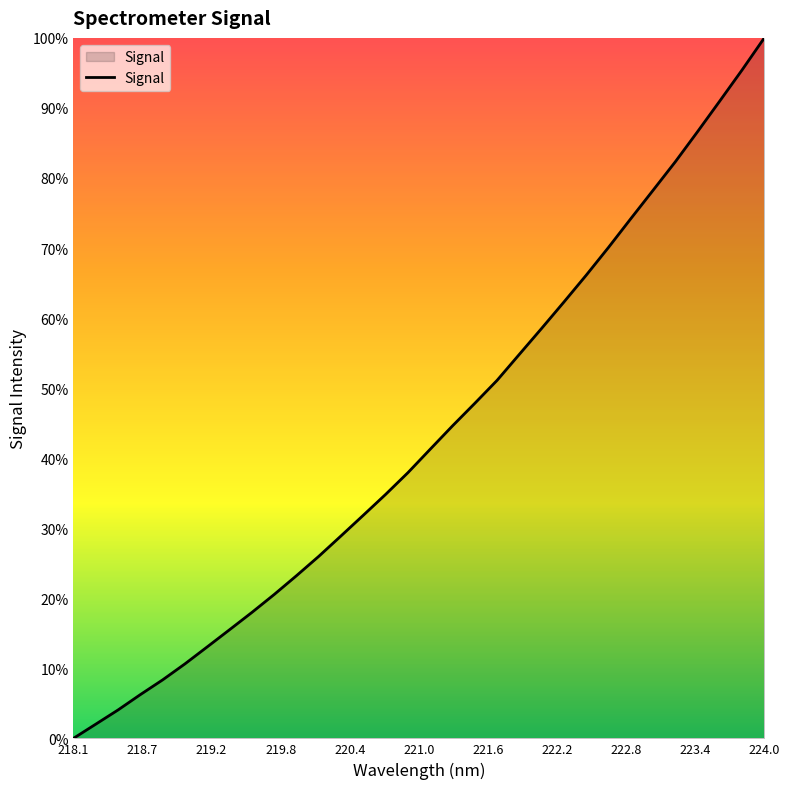

Reading left to right, list all the values displayed in this chart.

2359.6	2410.7	2461.9	2517.2	2570.3	2628.0	2689.2	2751.0	2813.1	2877.8	2945.4	3015.2	3088.9	3163.4	3238.4	3316.6	3401.1	3485.1	3566.3	3649.0	3742.8	3836.2	3931.1	4027.6	4127.6	4231.0	4333.3	4436.0	4544.5	4655.1	4766.8	4882.4